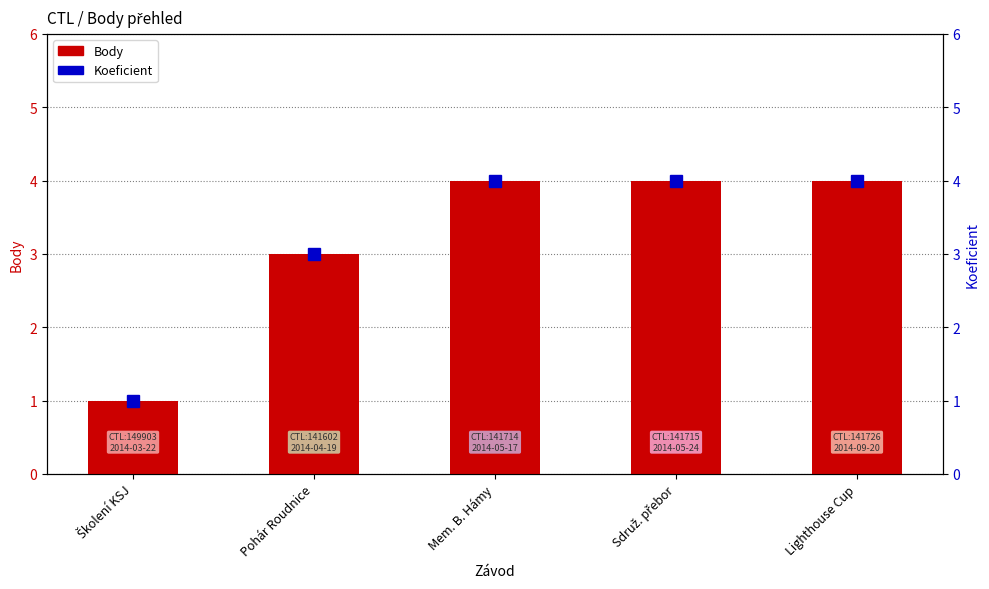

Does the chart contain any negative values?

No